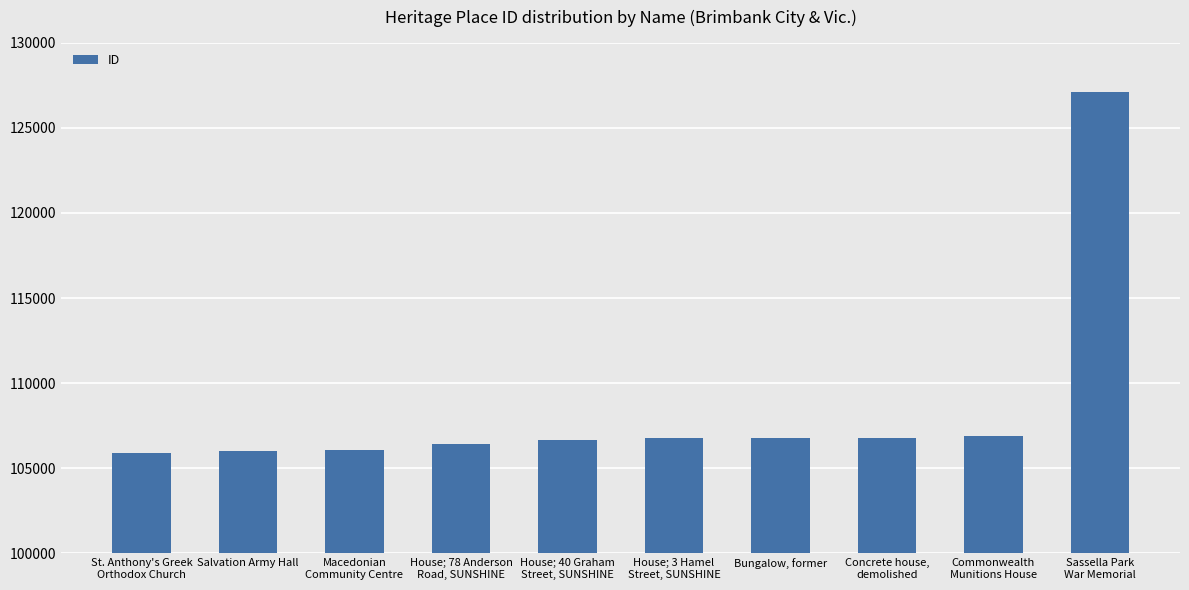

What is the value of the 4th bar from the left?

106425